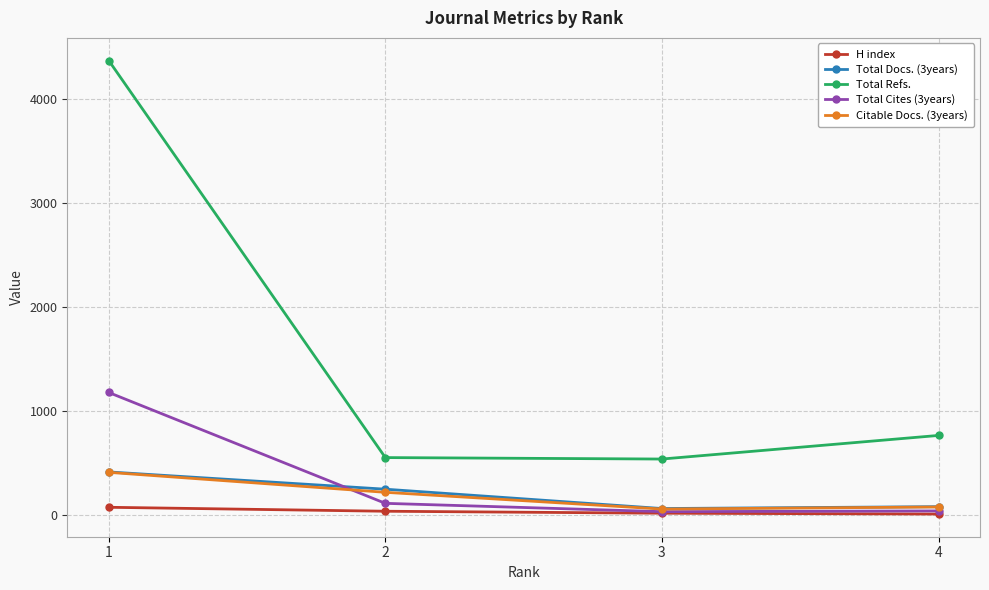

What are all the series names shown in the legend?

H index, Total Docs. (3years), Total Refs., Total Cites (3years), Citable Docs. (3years)